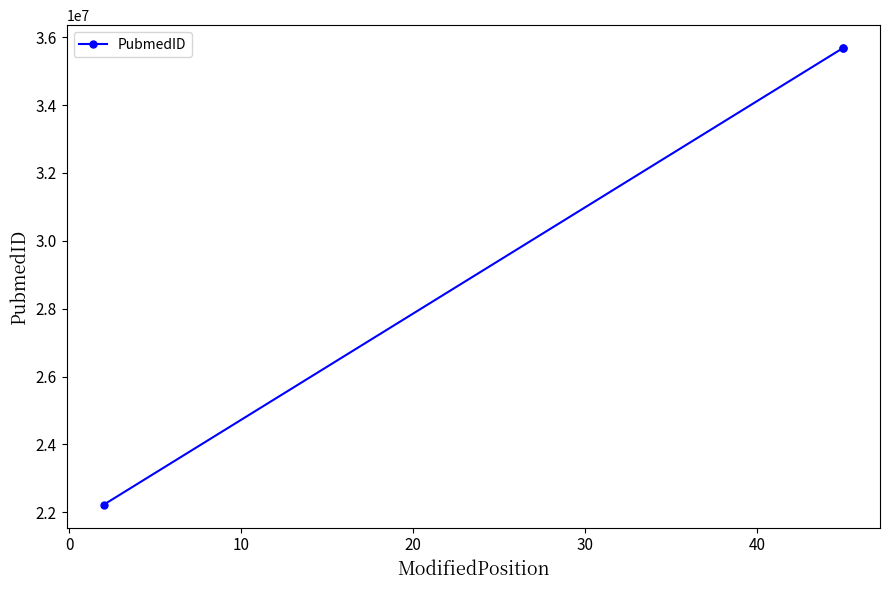

What is the smallest value displayed?

22223895